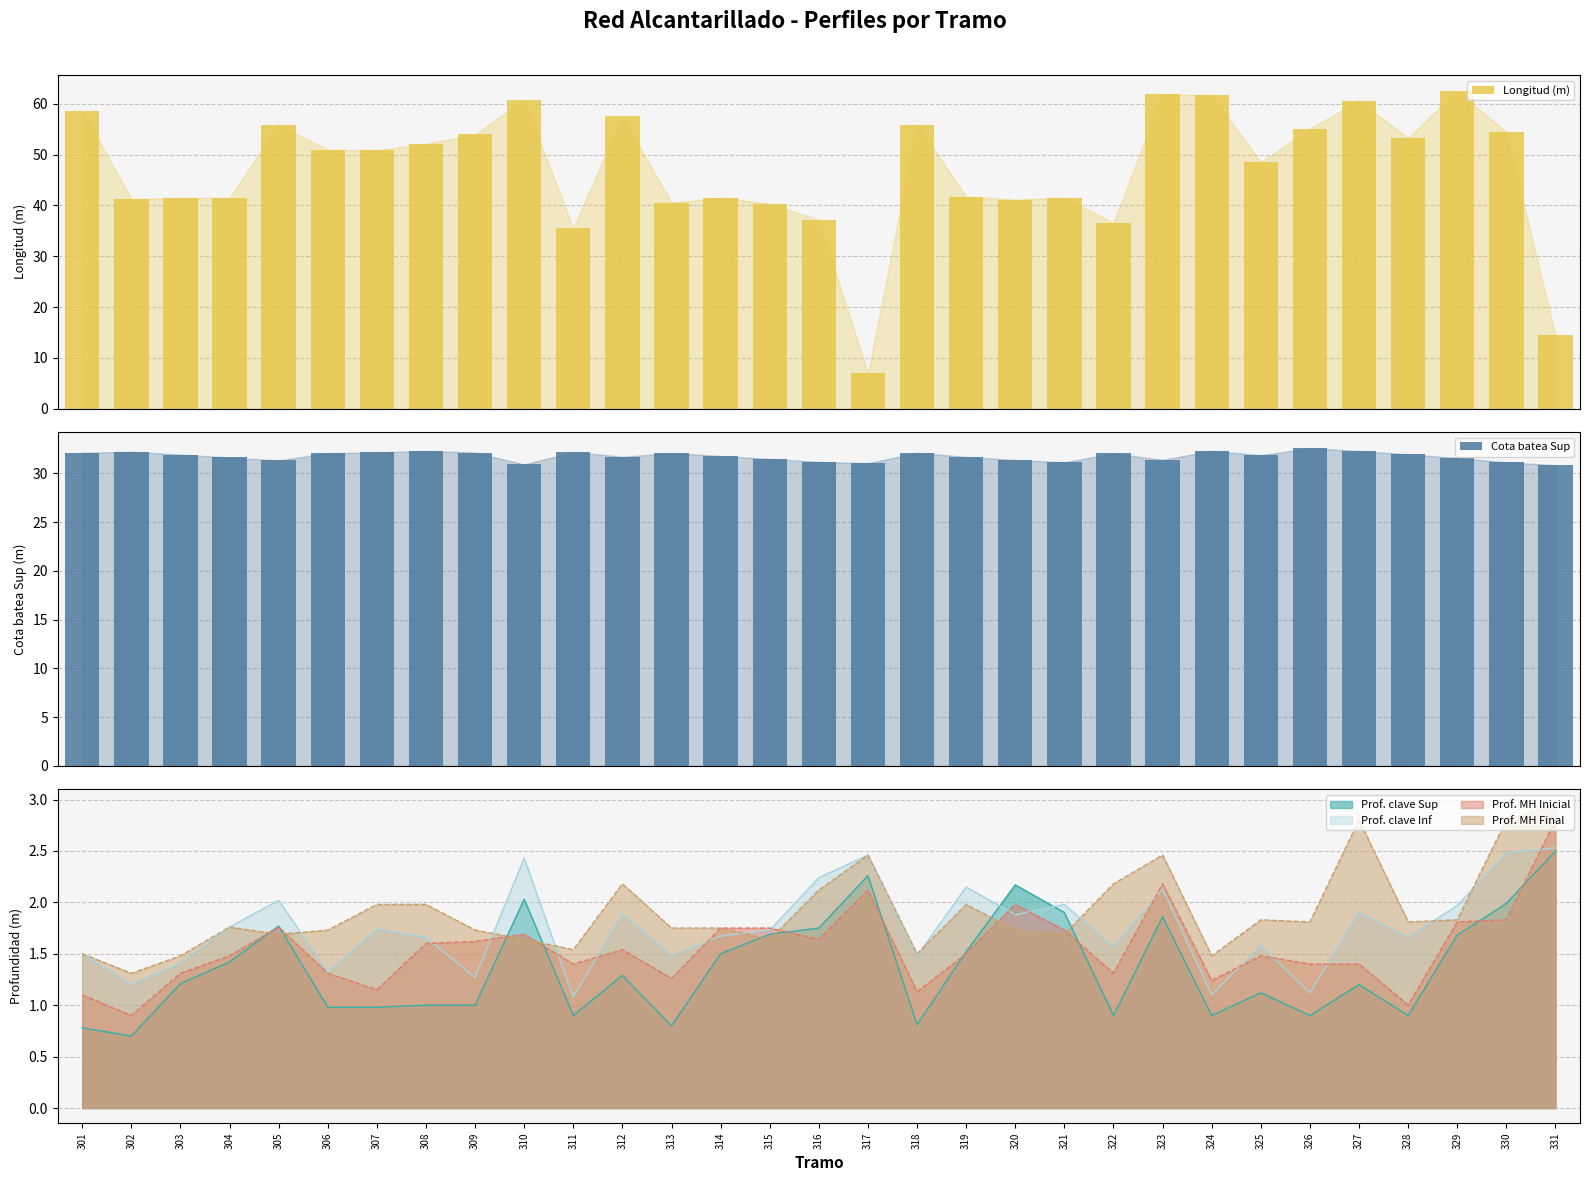

Where does the Cota batea Sup series first go above 31?

301